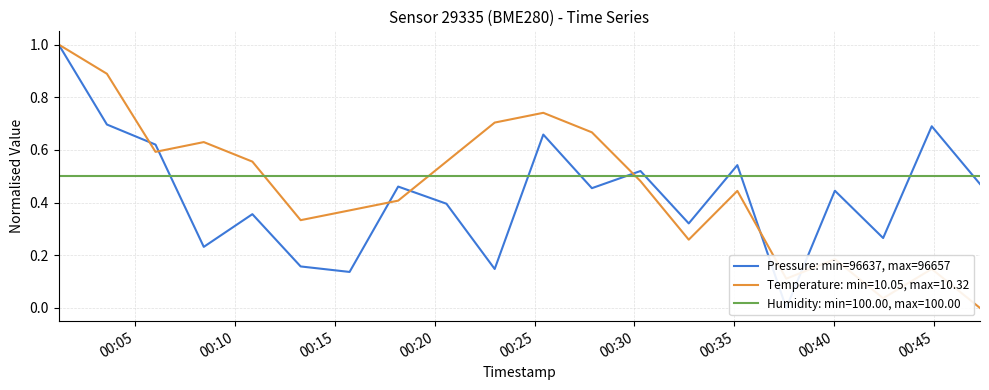

What is the difference between the maximum and second lowest values?

0.9